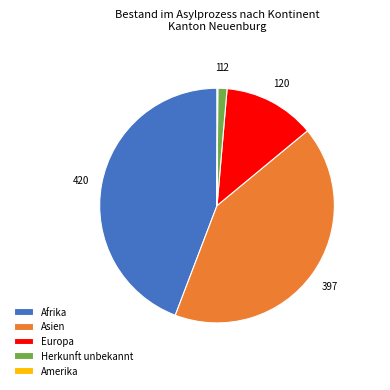

Combined, do Asien and Europa account for over 50%?

Yes